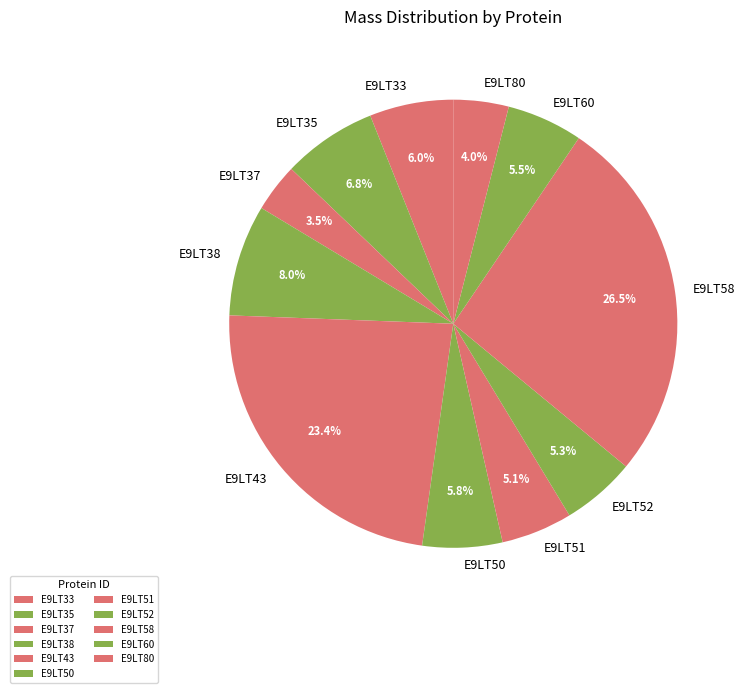

Which category has the biggest portion of the pie?

E9LT58